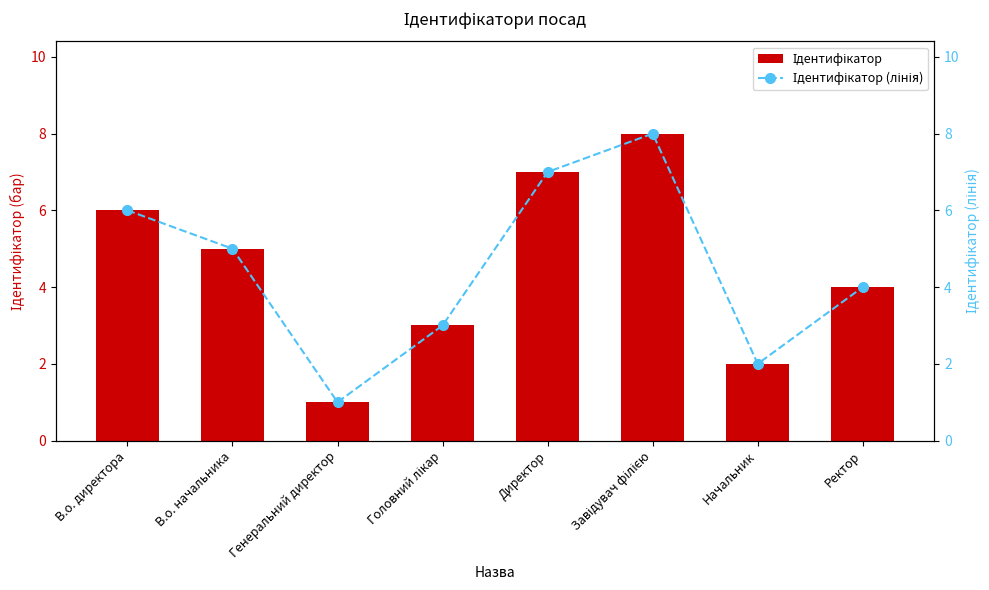

Are the bars grouped side by side (vs. stacked)?

Yes